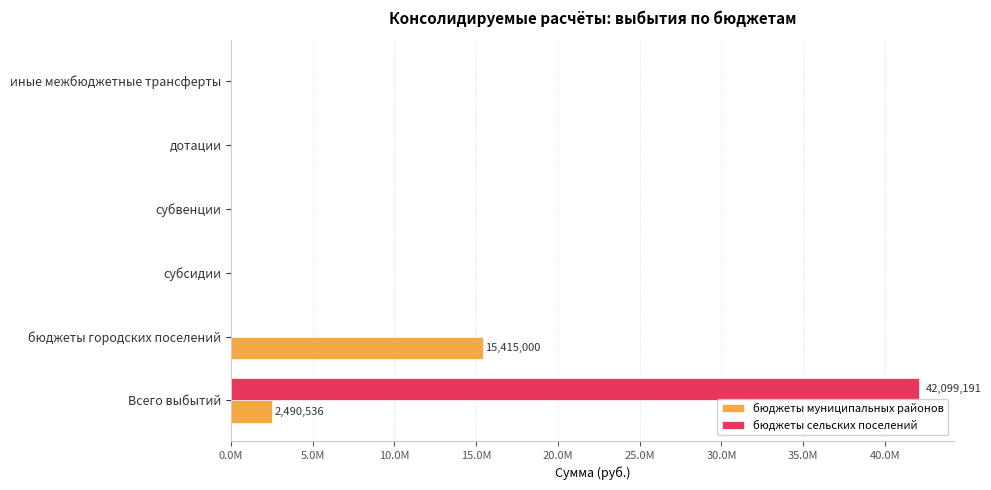

What are all the series names shown in the legend?

бюджеты муниципальных районов, бюджеты сельских поселений